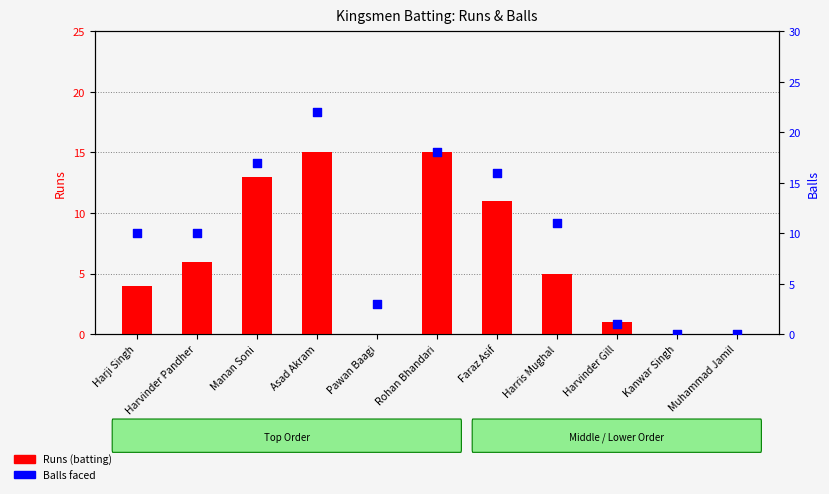

Which series has the widest spread of Y values?

Balls